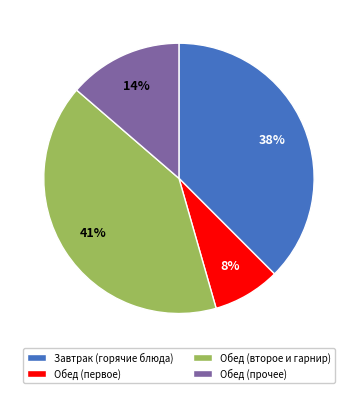

To the nearest percent, what percentage of the pie is Обед (прочее)?

14%